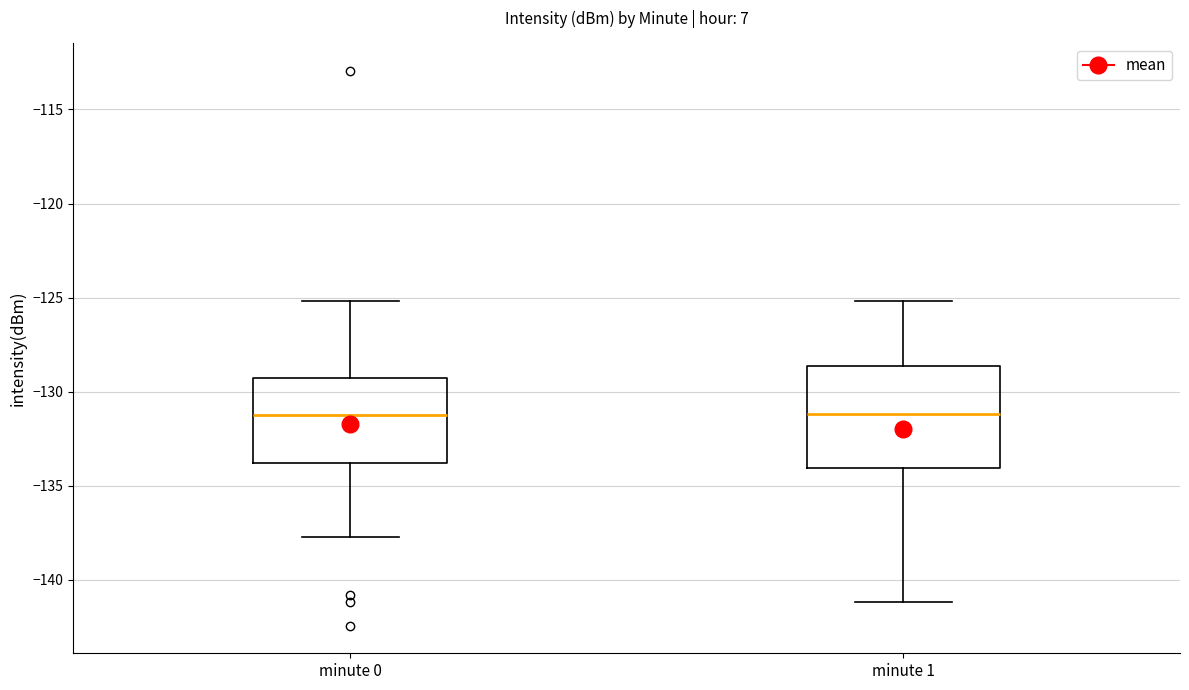

Reading left to right, read every box against the y-axis: the position of its median line, the range the box covers, and the ends of its whiskers. The values are not printed on the chart, so give them approximately, as read against the axis.

minute 0: median -131.0, box -134.0 to -129.5, whiskers -137.5 to -125.0
minute 1: median -131.0, box -134.0 to -128.5, whiskers -141.0 to -125.0